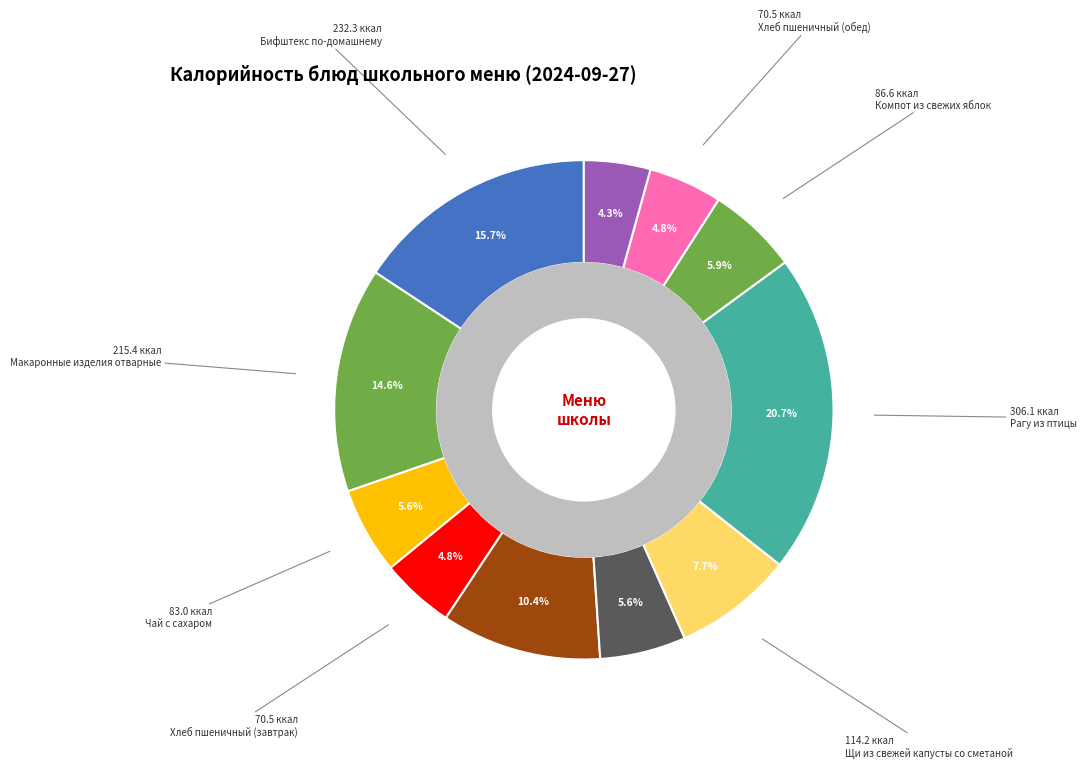

To the nearest percent, what is the combined percentage of Овощи свежие порциями and Чай с сахаром?

11%